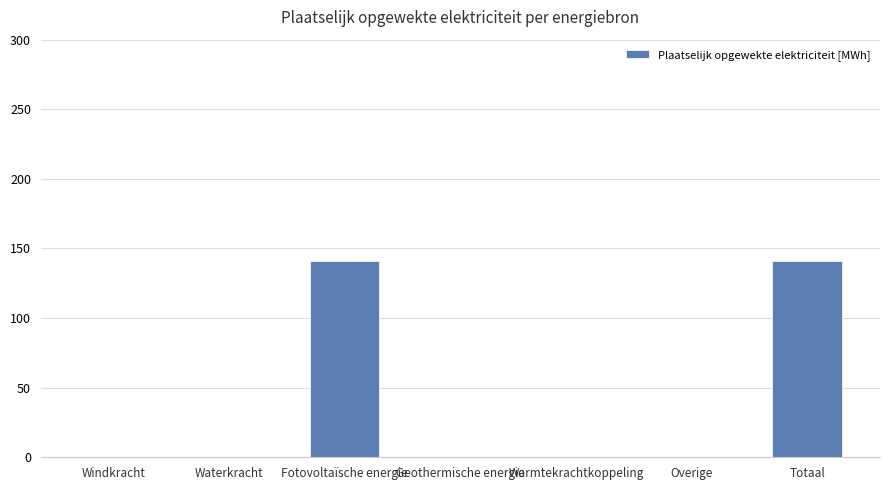

What is the greatest value displayed?

141.2